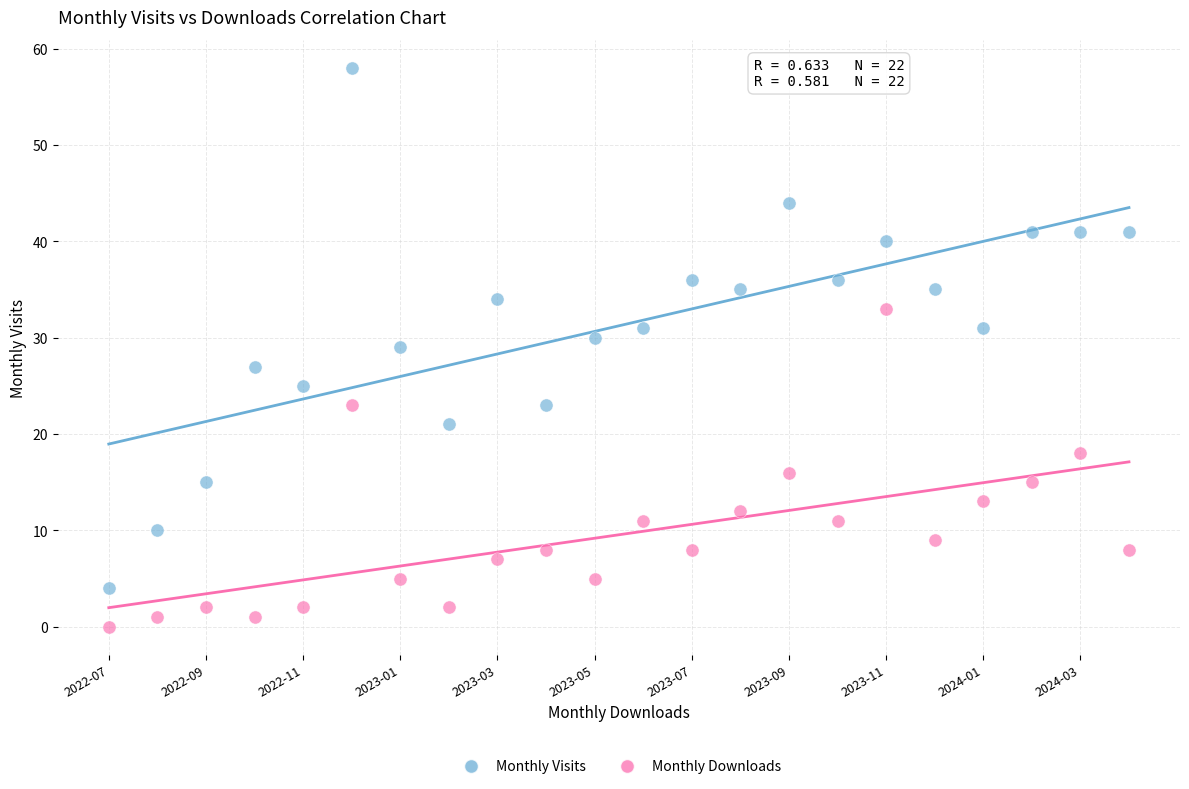

Which series has the largest Y range (max minus min)?

Monthly Visits